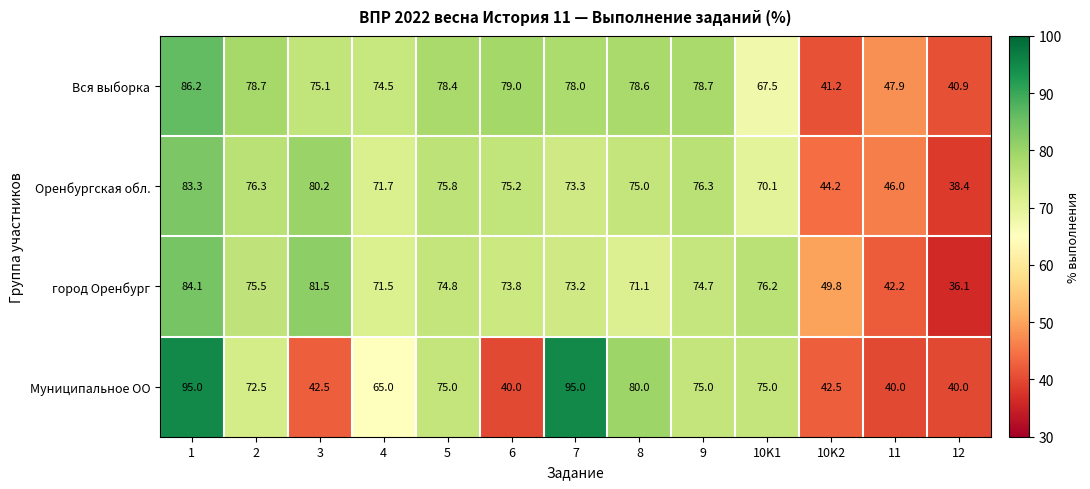

What is the average value of the город Оренбург series?

68.0